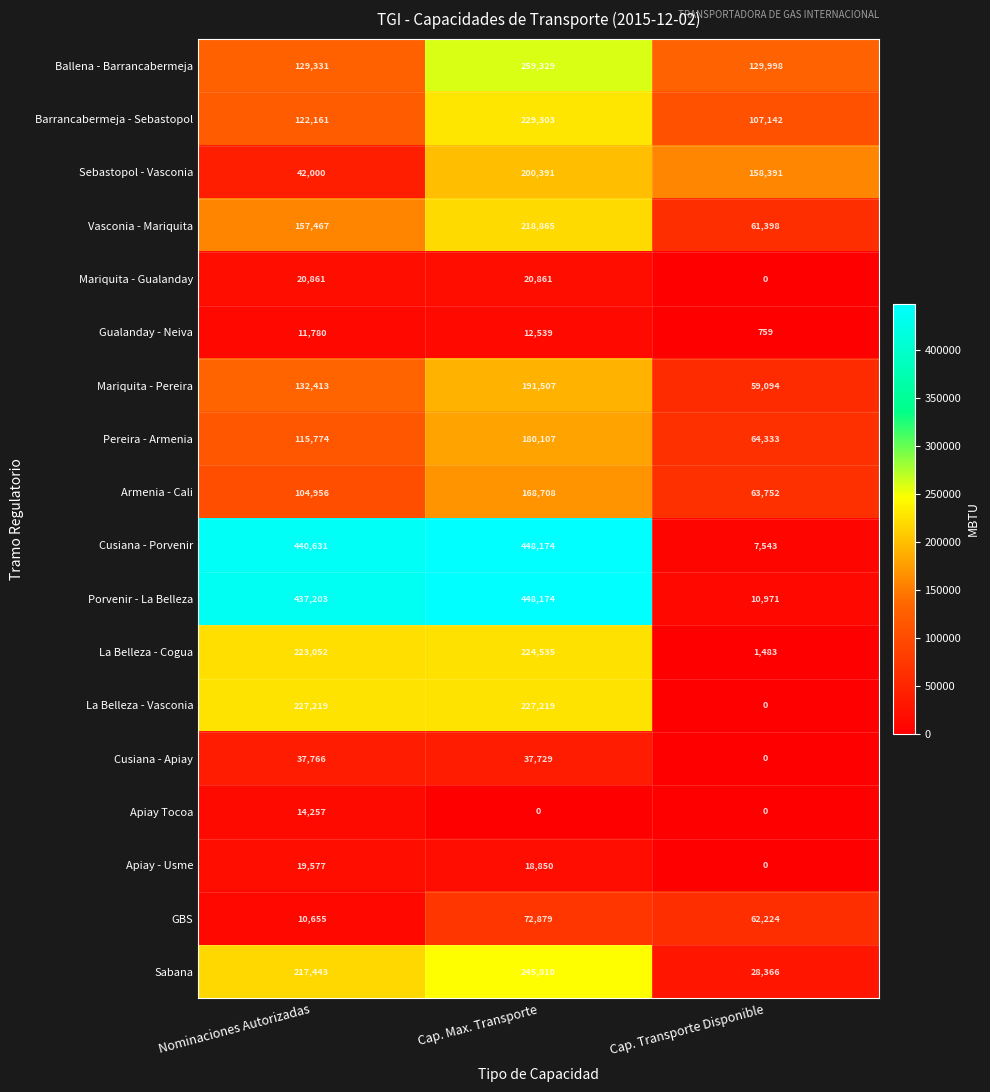

What value does the La Belleza - Vasconia series have at Nominaciones Autorizadas?

227219